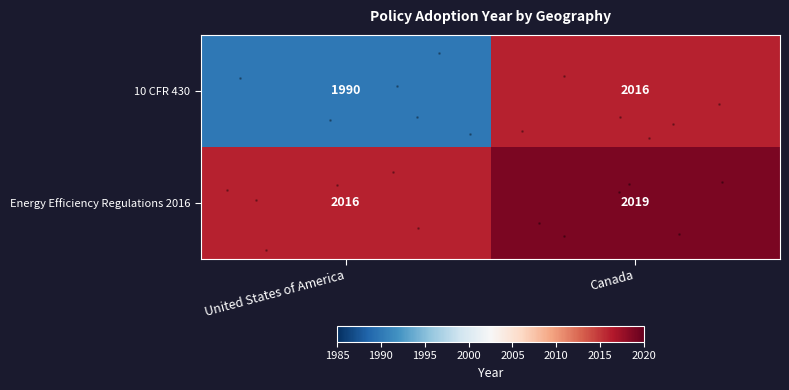

Which category has the highest value across all series?

Canada